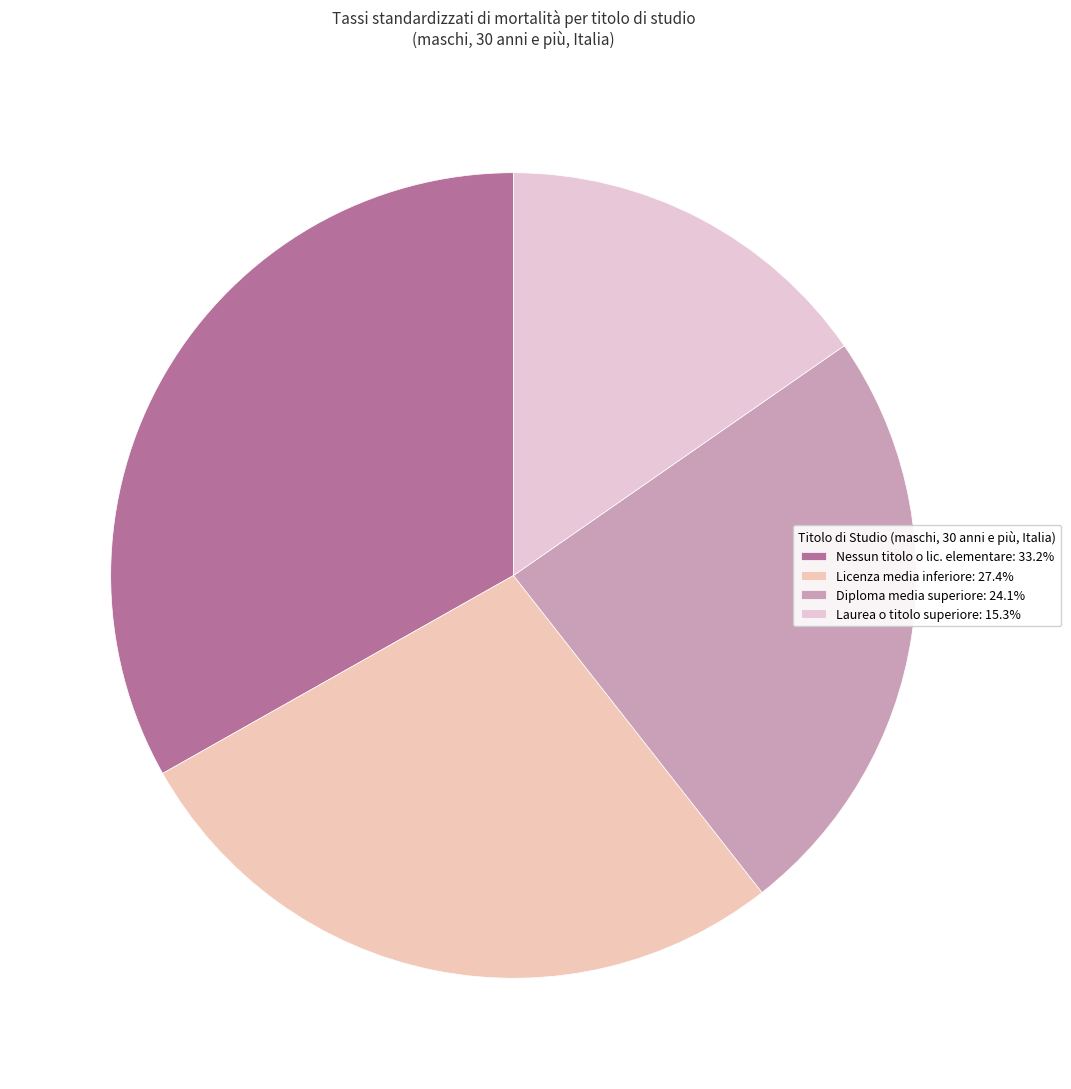

How many slices are in this pie chart?

4